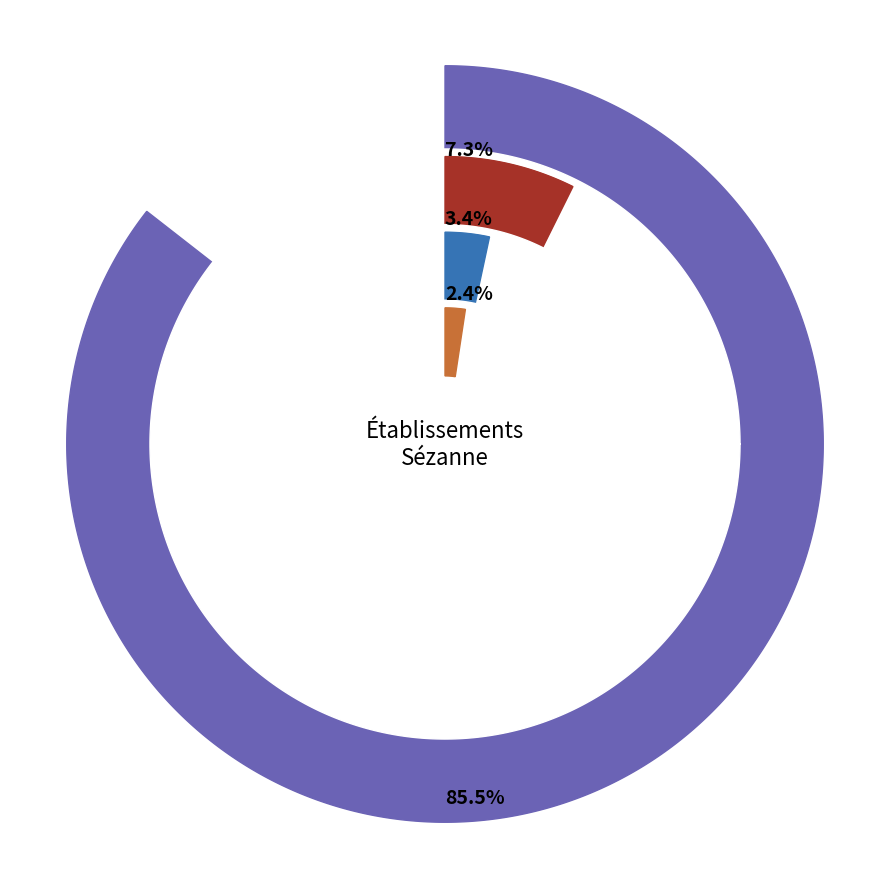

To the nearest percent, what percentage of the pie is NN?

86%